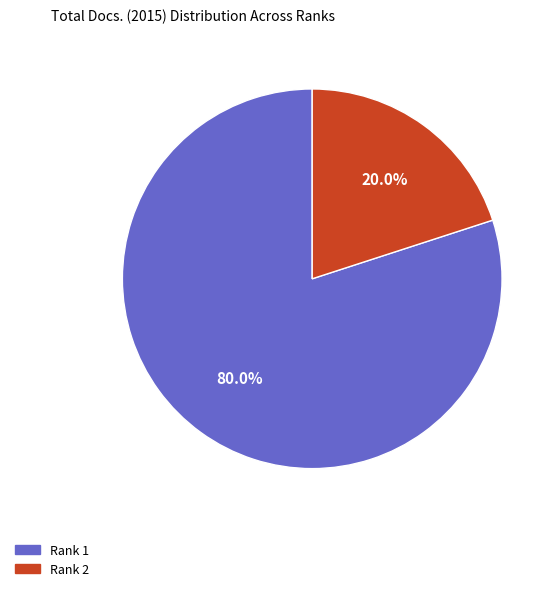

Count the number of slices in the pie.

2